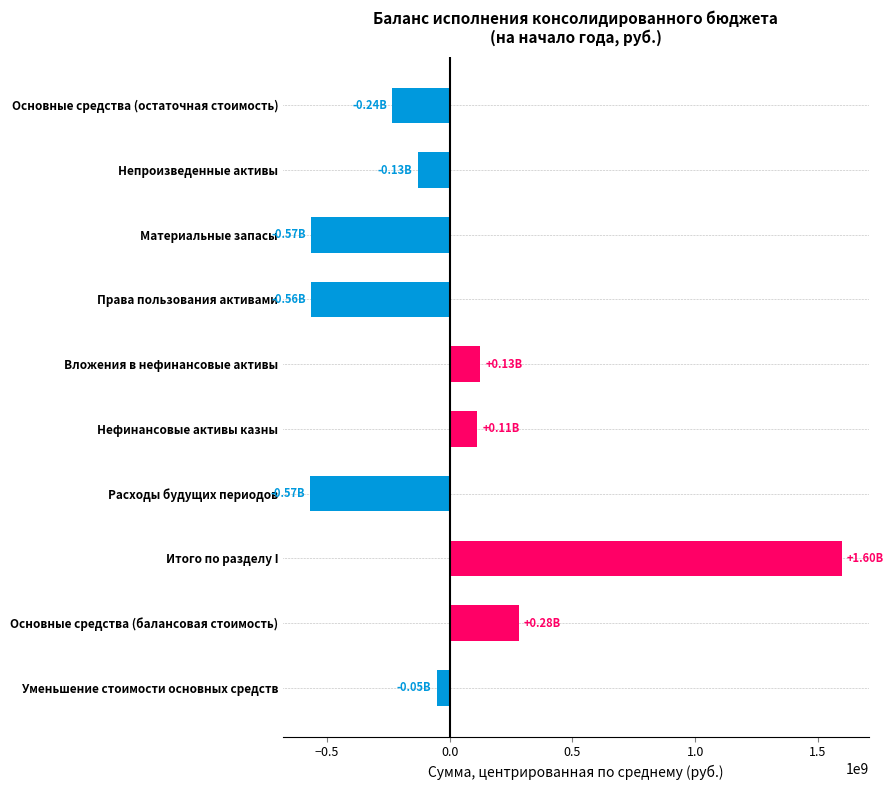

At which label is the value closest to 513657025?

Основные средства (балансовая стоимость)